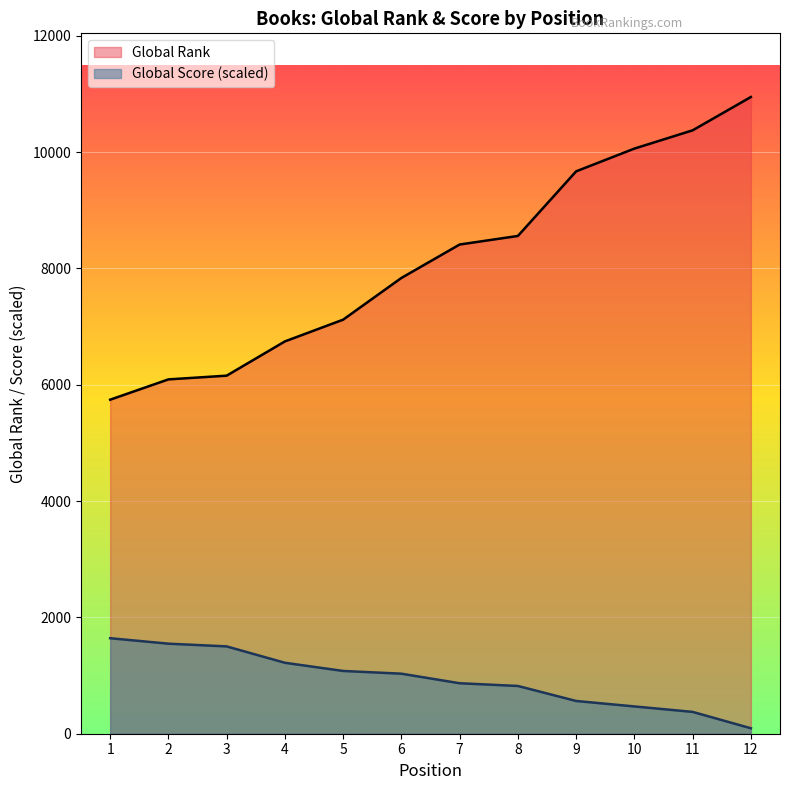

At which label does Global Score first exceed 1032?

1